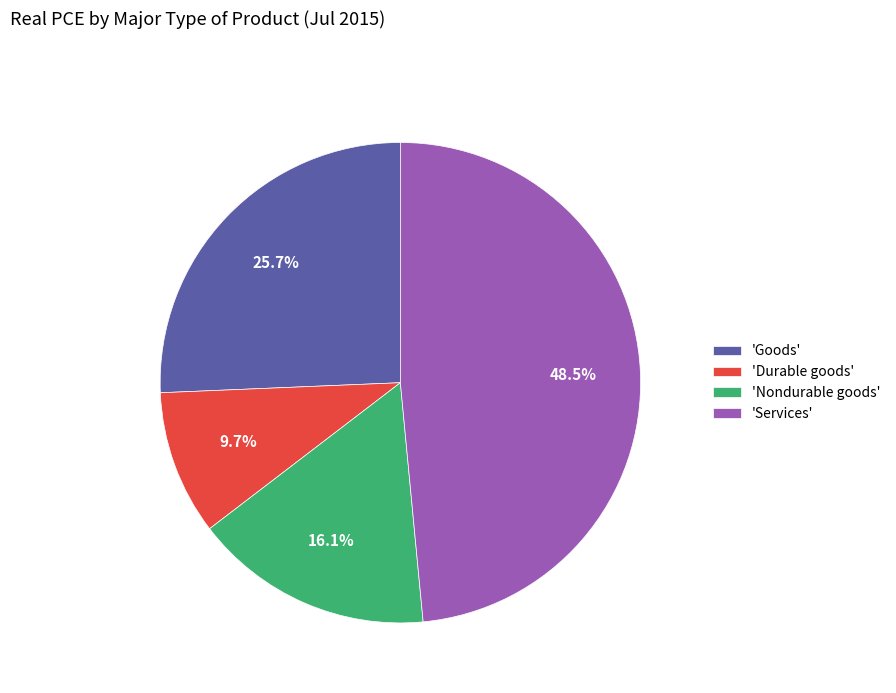

What is the ratio of the value at 'Nondurable goods' to the value at 'Goods'?

0.6